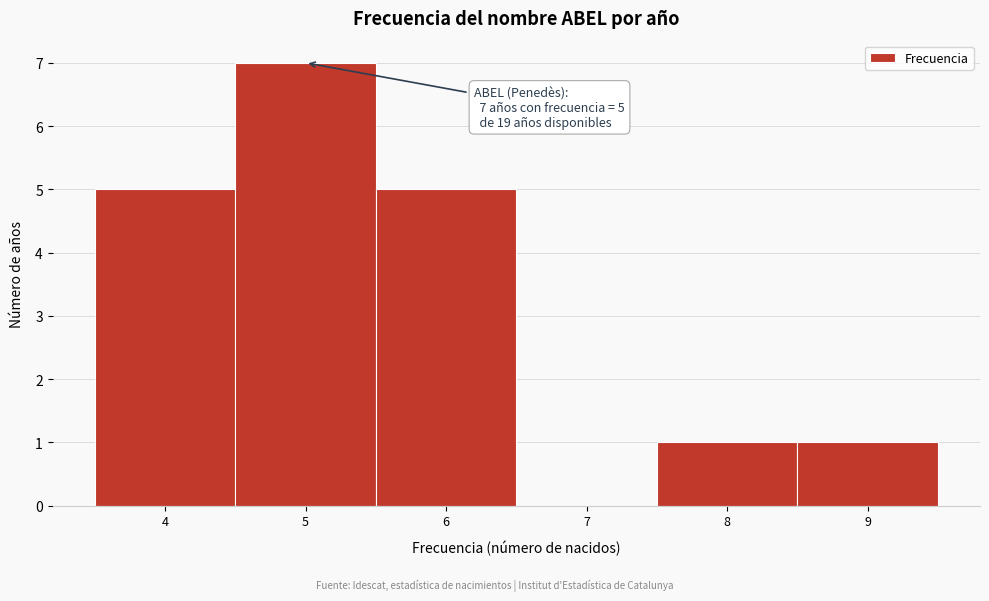

Which range on the x-axis has the tallest bar?

4.5 to 5.5